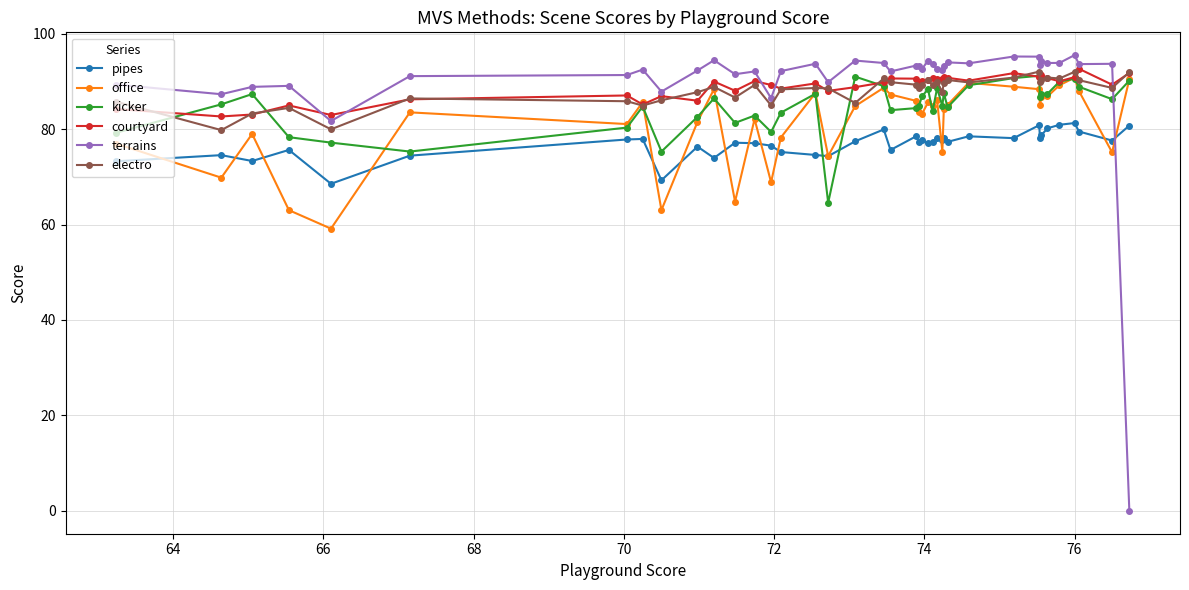

True or false: pipes and courtyard intersect in this chart.

False